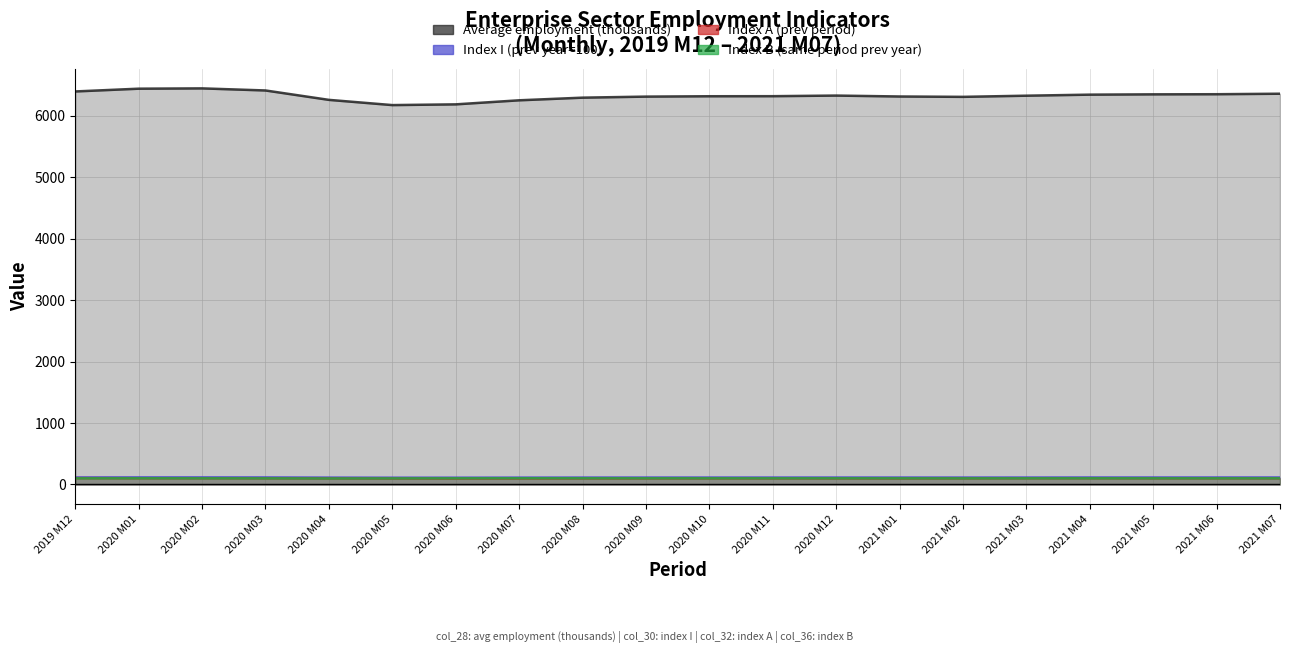

At which category does the chart reach its minimum across all series?

2020 M06